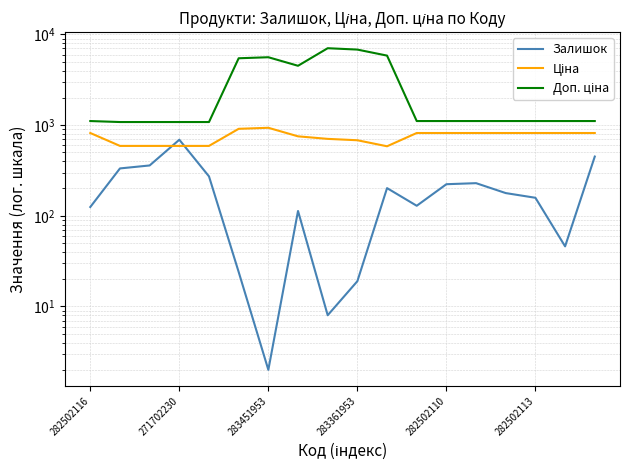

Which series changed the most between 282502110 and 8?

Доп. ціна